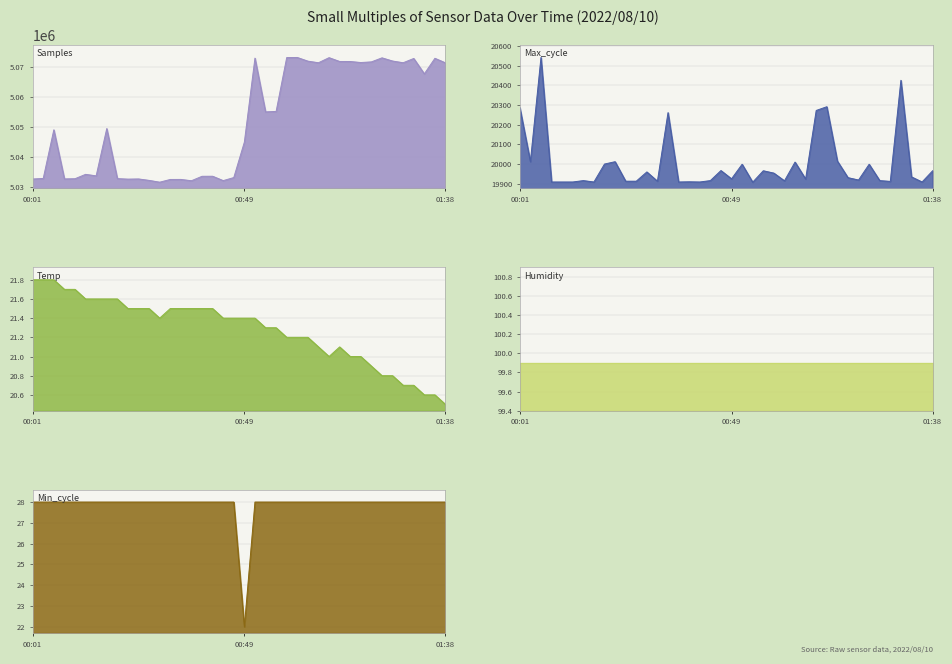

Is the value of Max_cycle at 01:14 greater than the value of Min_cycle at 00:13?

Yes